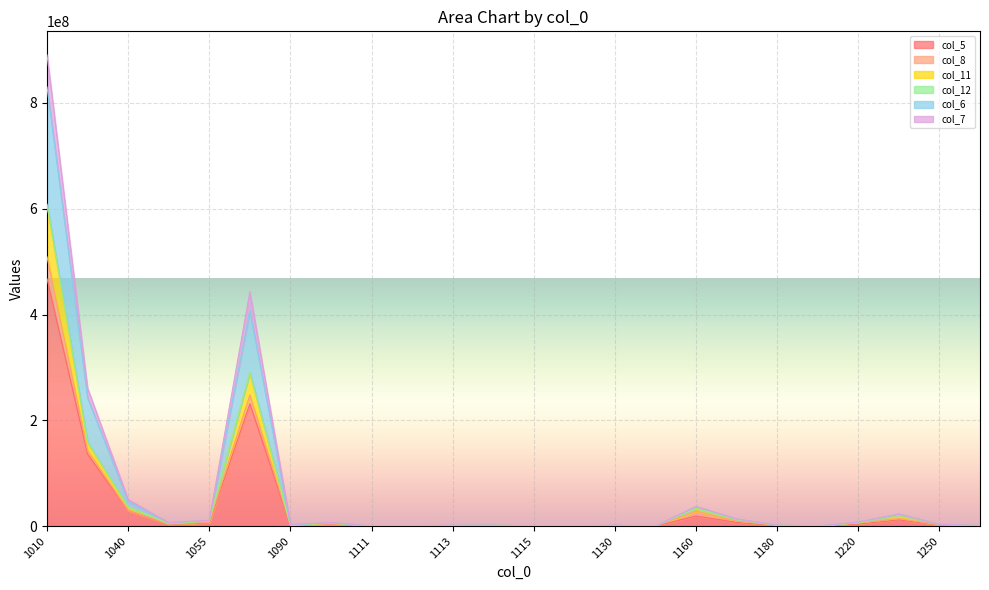

Where is the first local maximum for col_5?

1075